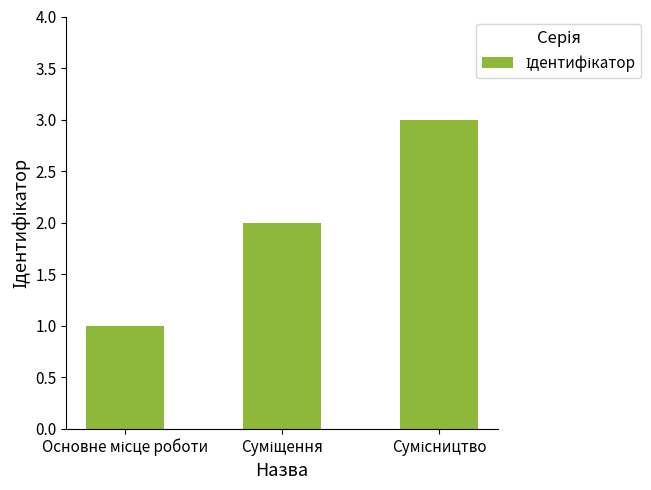

What is the sum of all values?

6